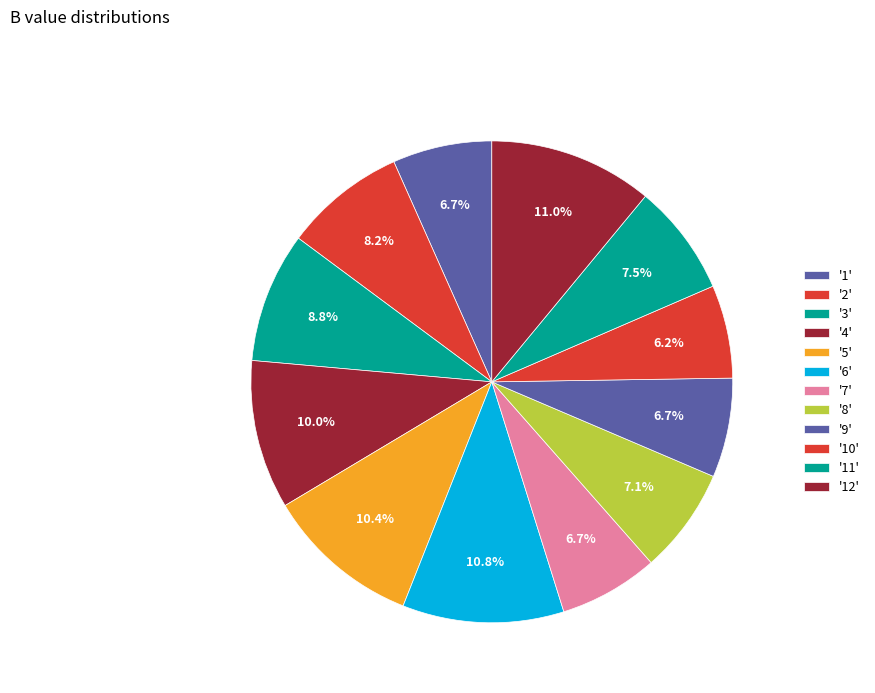

How many slices are in this pie chart?

12